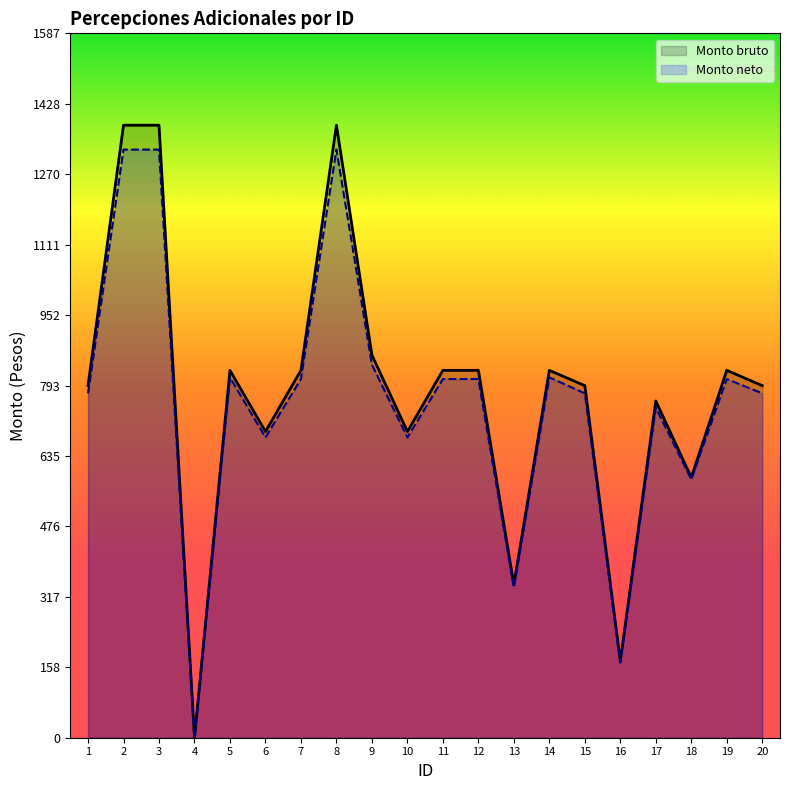

At which category is the sum across all series the highest?

2